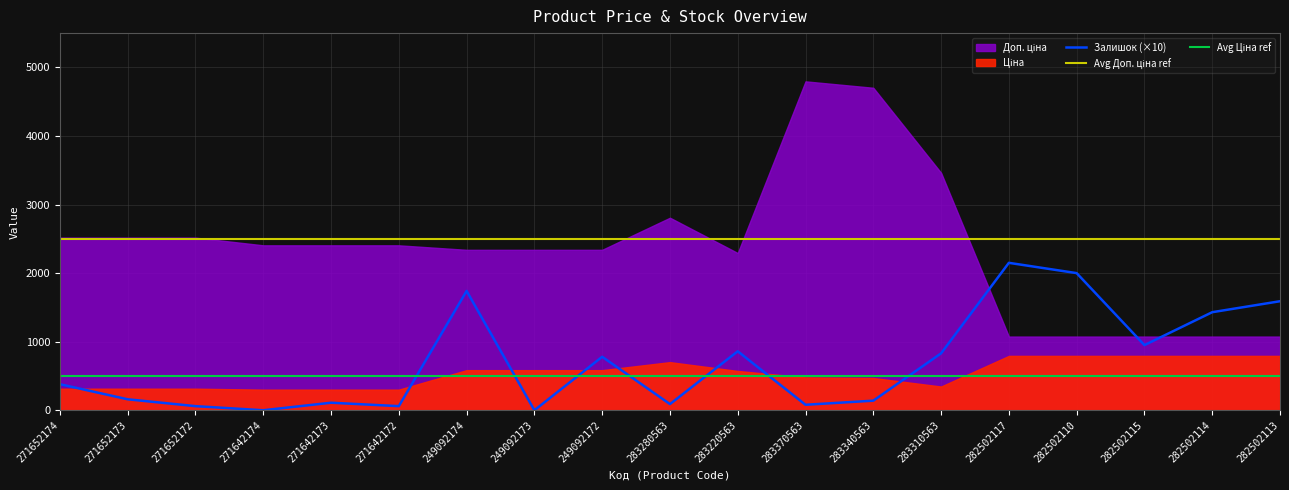

Which series has the widest spread of values?

Доп. ціна